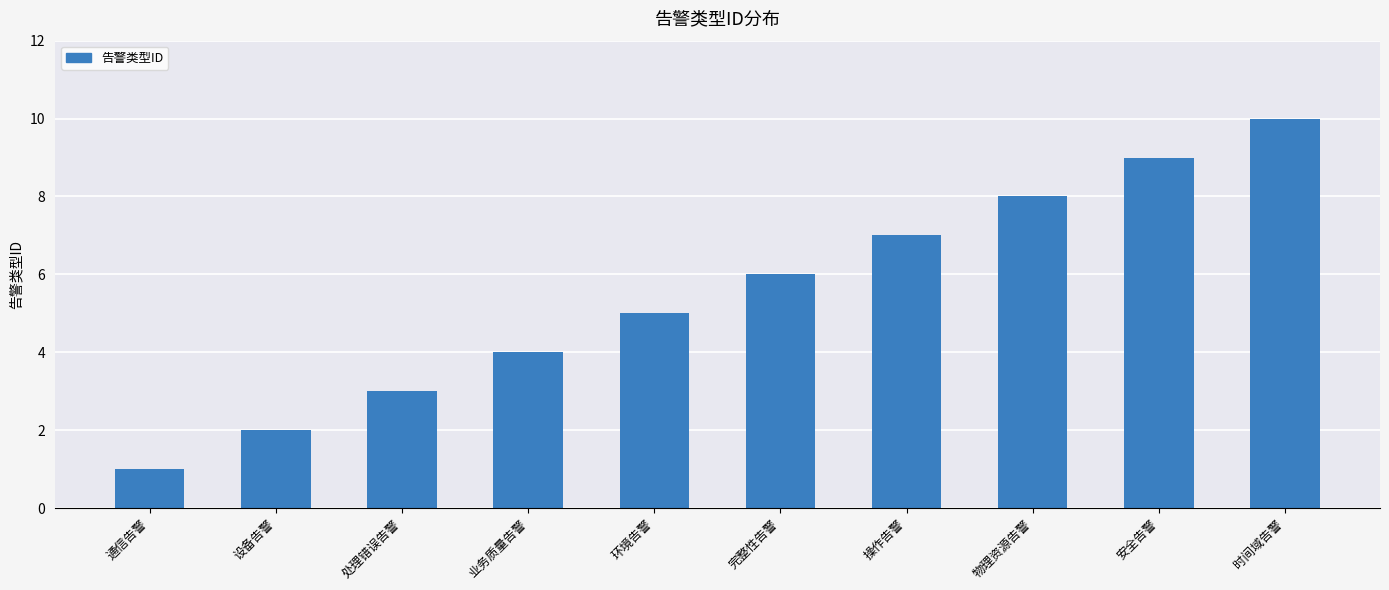

List the labels in order of value, largest first.

时间域告警, 安全告警, 物理资源告警, 操作告警, 完整性告警, 环境告警, 业务质量告警, 处理错误告警, 设备告警, 通信告警